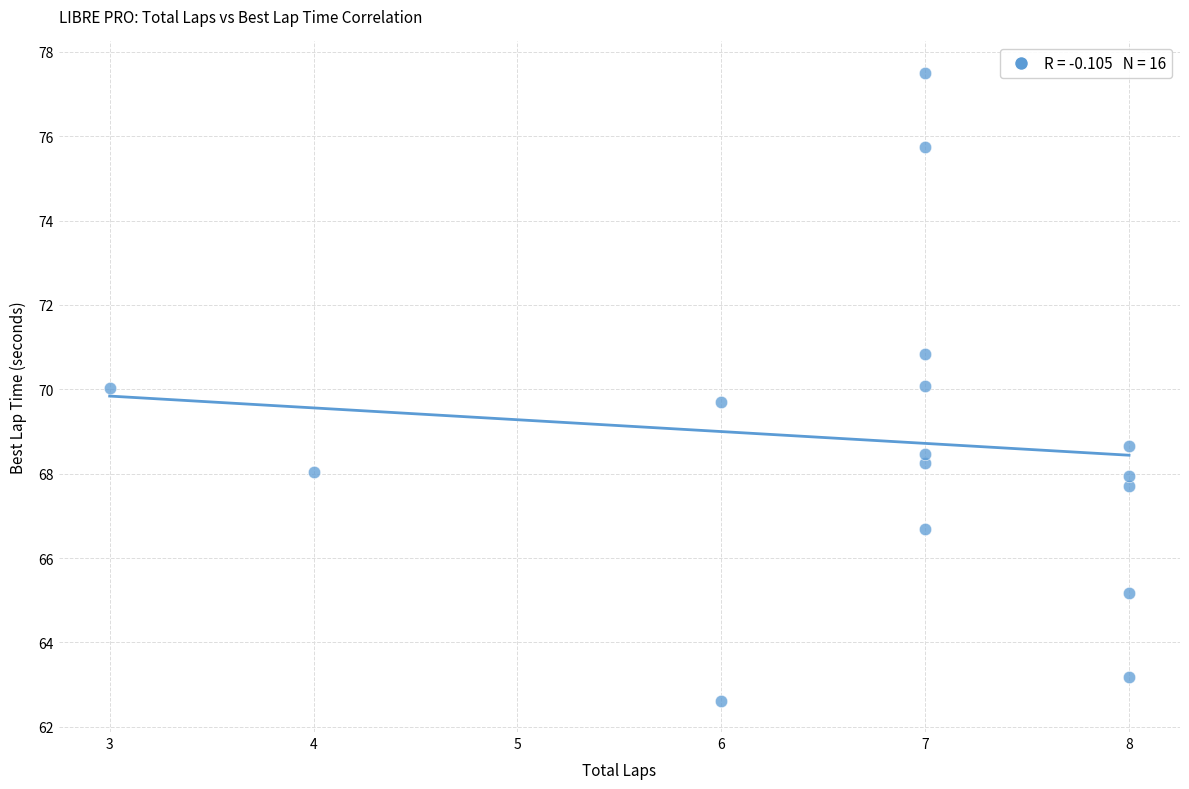

What is the range of Y values (max minus min)?

14.9